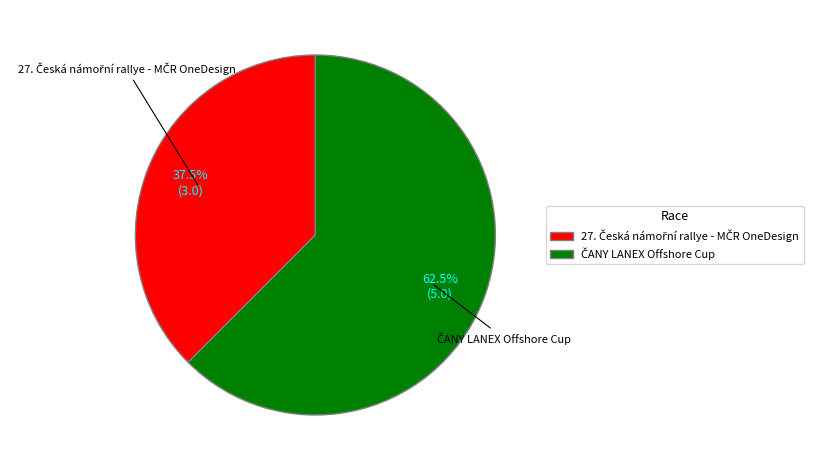

Rank the categories by value from highest to lowest.

ČANY LANEX Offshore Cup, 27. Česká námořní rallye - MČR OneDesign